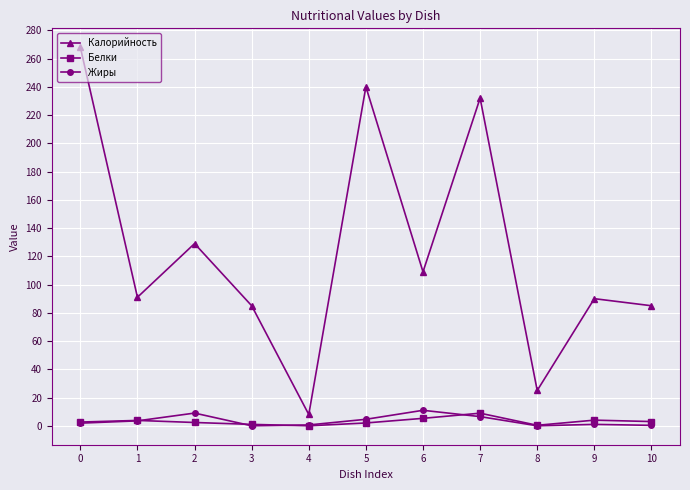

In Калорийность, how many points are higher than both neighbors (excluding endpoints)?

4